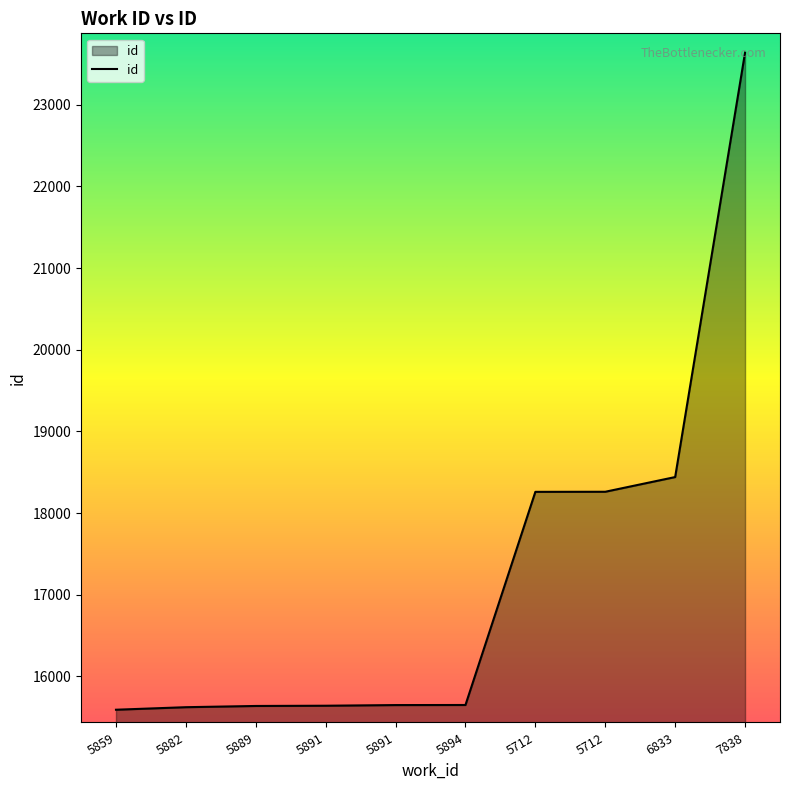

Is it true that the value at 5889 is 25202?

False